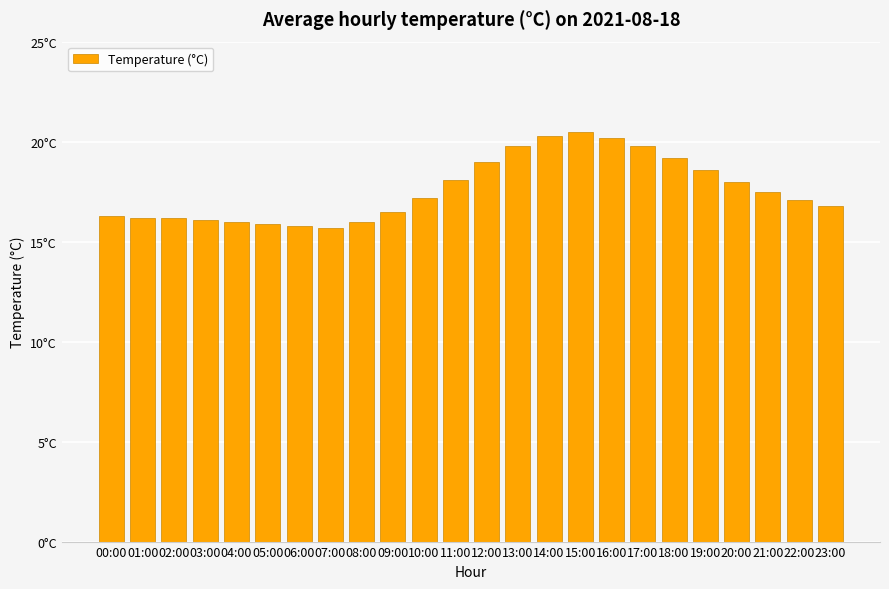

Reading left to right, extract all data points from this chart.

00:00=16.3	01:00=16.2	02:00=16.2	03:00=16.1	04:00=16.0	05:00=15.9	06:00=15.8	07:00=15.7	08:00=16.0	09:00=16.5	10:00=17.2	11:00=18.1	12:00=19.0	13:00=19.8	14:00=20.3	15:00=20.5	16:00=20.2	17:00=19.8	18:00=19.2	19:00=18.6	20:00=18.0	21:00=17.5	22:00=17.1	23:00=16.8